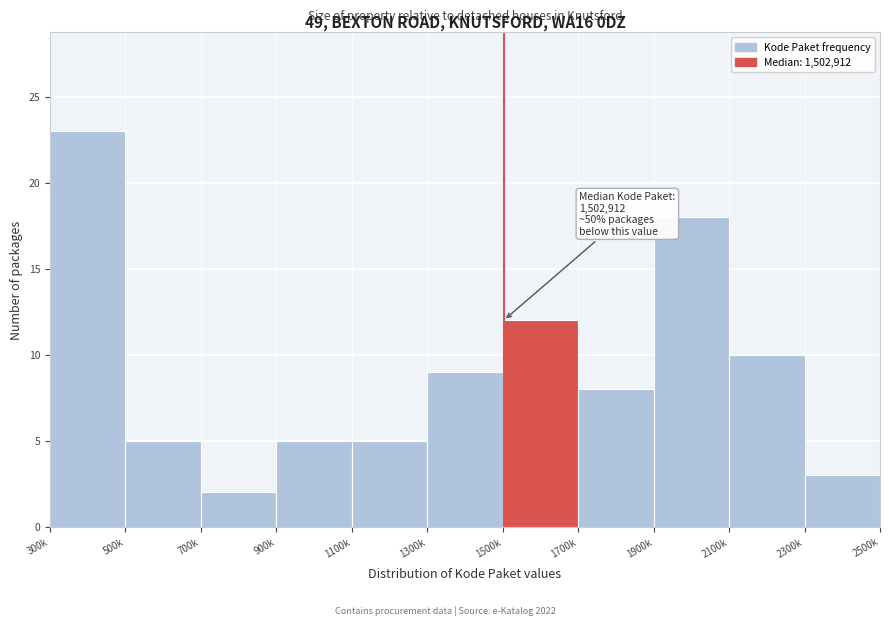

Reading right to left, list all the values displayed in this chart.

3	10	18	8	12	9	5	5	2	5	23